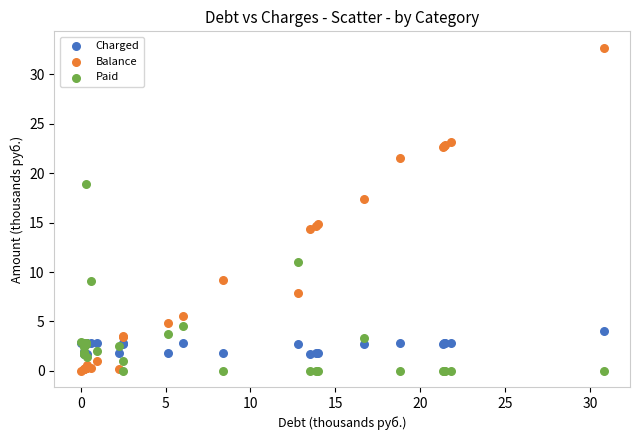

Which series contains the highest Y value?

Balance